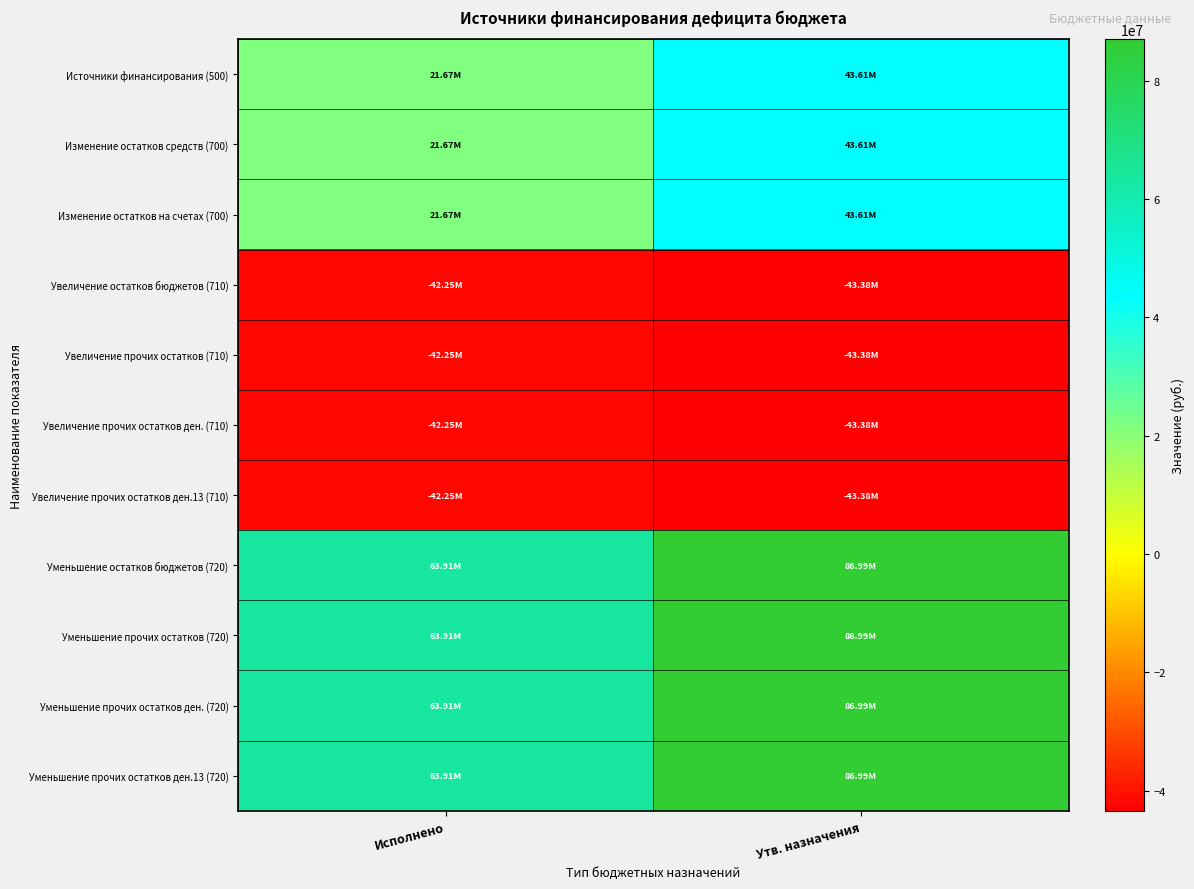

Between Утв. назначения and Исполнено, which is larger?

Утв. назначения